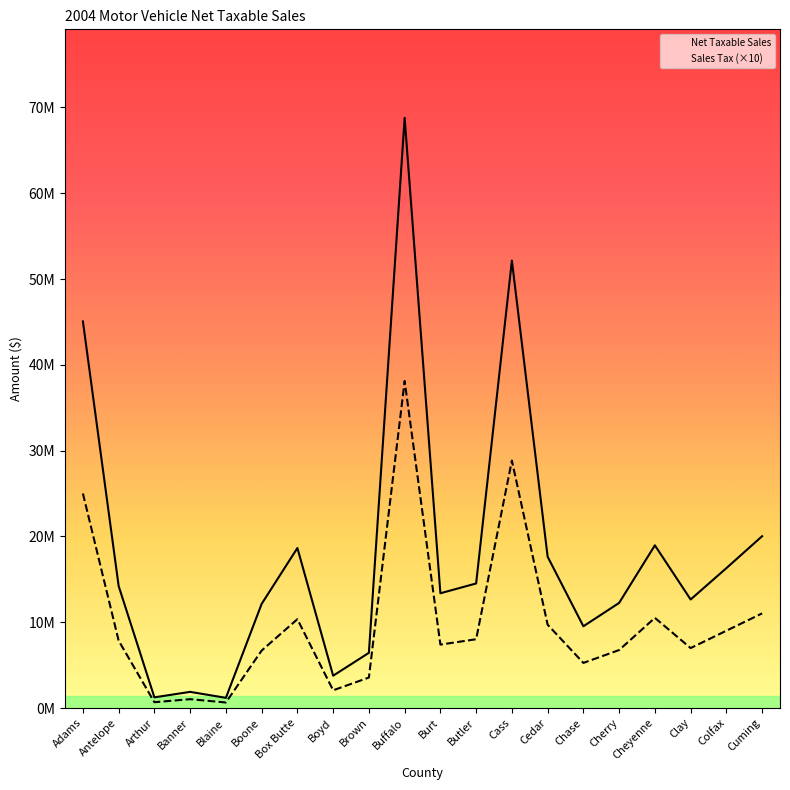

What is the smallest value displayed?

648434.8